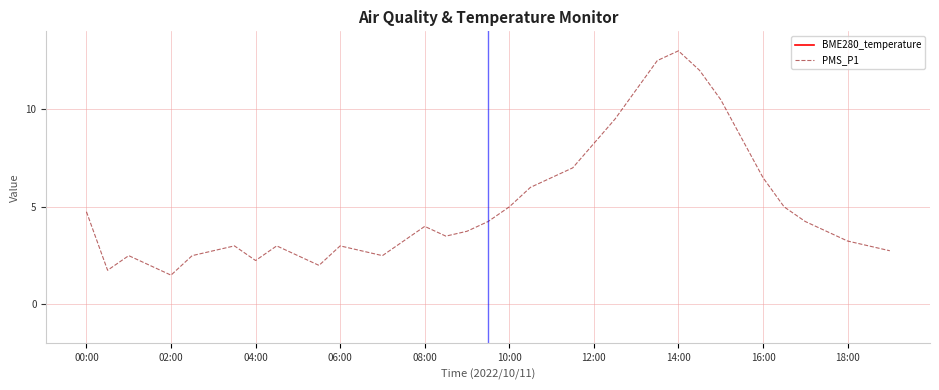

Is it true that PMS_P1 equals 3.2 at 18:00?

True